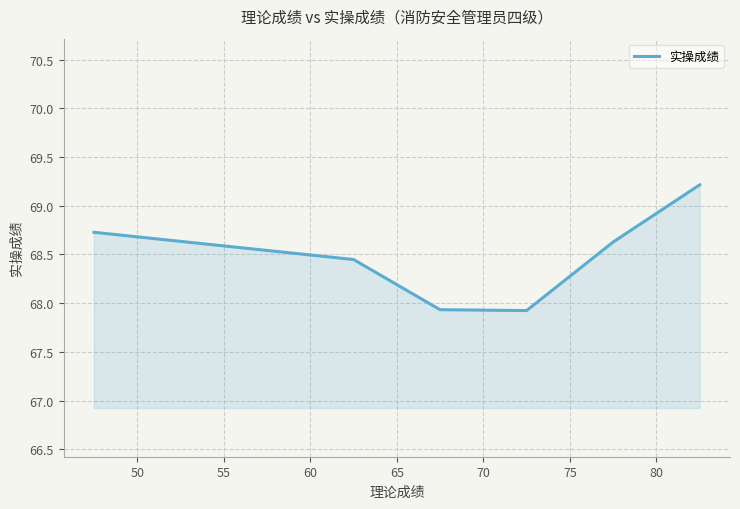

True or false: there are more than 1 points higher than both neighbors.

False